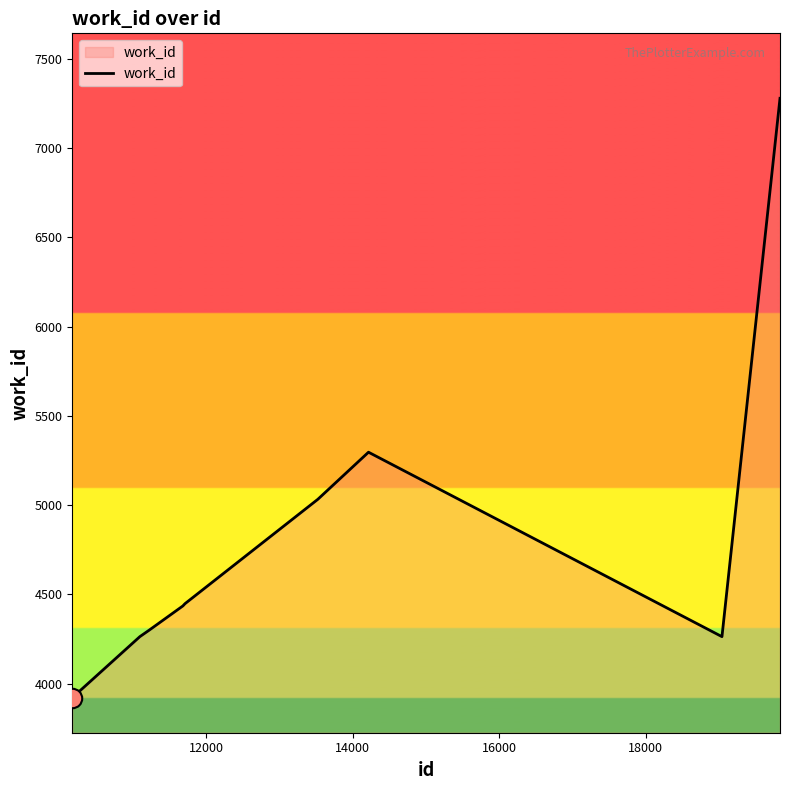

What is the greatest value displayed?

7278